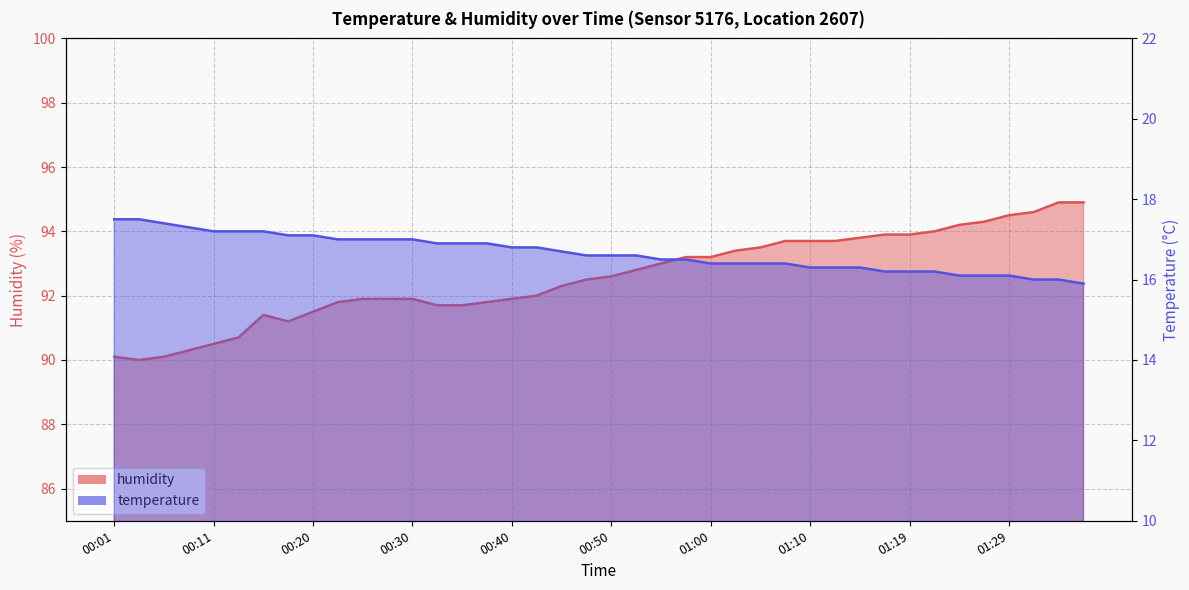

The temperature series shows 5.9 at 00:03. True or false?

False